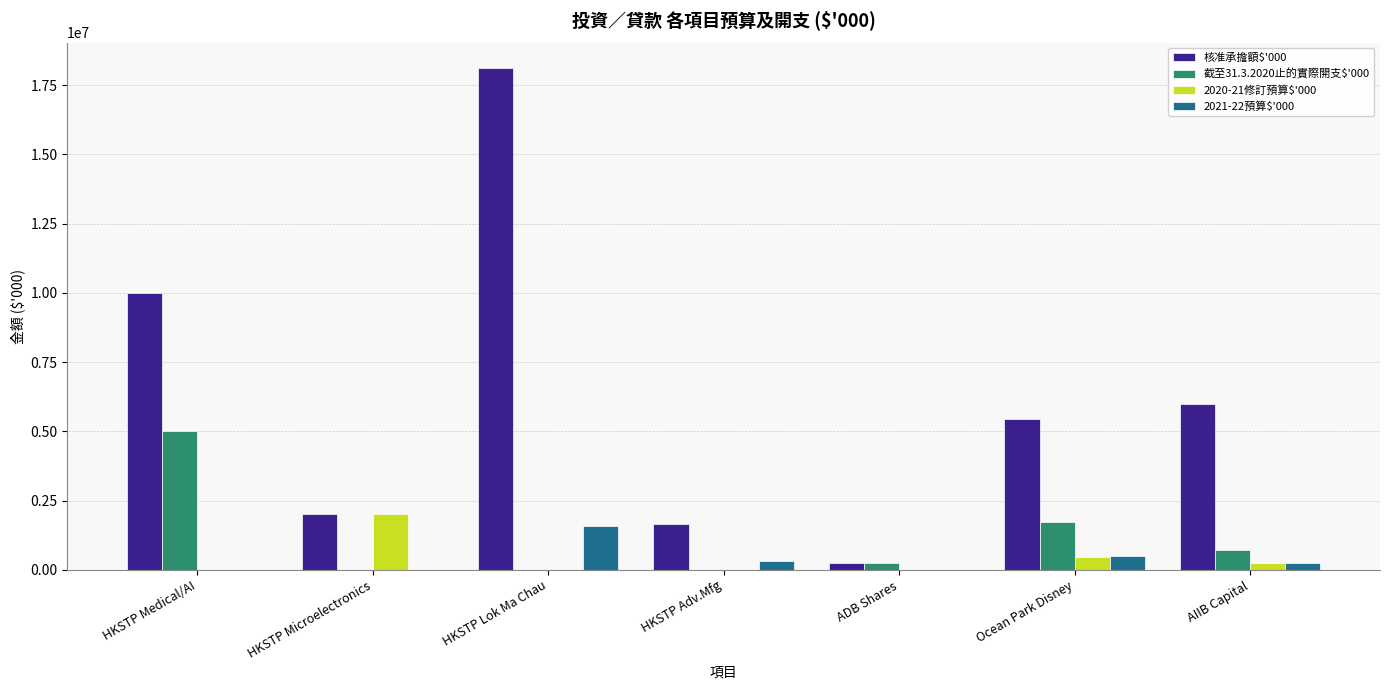

Reading left to right, list all the values displayed in this chart.

核准承擔額$'000: HKSTP Medical/AI=10000000	HKSTP Microelectronics=2000000	HKSTP Lok Ma Chau=18135000	HKSTP Adv.Mfg=1650000	ADB Shares=233688	Ocean Park Disney=5450000	AIIB Capital=6000000
截至31.3.2020止的實際開支$'000: HKSTP Medical/AI=5000000	HKSTP Microelectronics=0	HKSTP Lok Ma Chau=0	HKSTP Adv.Mfg=0	ADB Shares=231595	Ocean Park Disney=1740500	AIIB Capital=718363
2020-21修訂預算$'000: HKSTP Medical/AI=0	HKSTP Microelectronics=2000000	HKSTP Lok Ma Chau=0	HKSTP Adv.Mfg=0	ADB Shares=0	Ocean Park Disney=447000	AIIB Capital=237242
2021-22預算$'000: HKSTP Medical/AI=0	HKSTP Microelectronics=0	HKSTP Lok Ma Chau=1586000	HKSTP Adv.Mfg=323000	ADB Shares=0	Ocean Park Disney=504500	AIIB Capital=240210